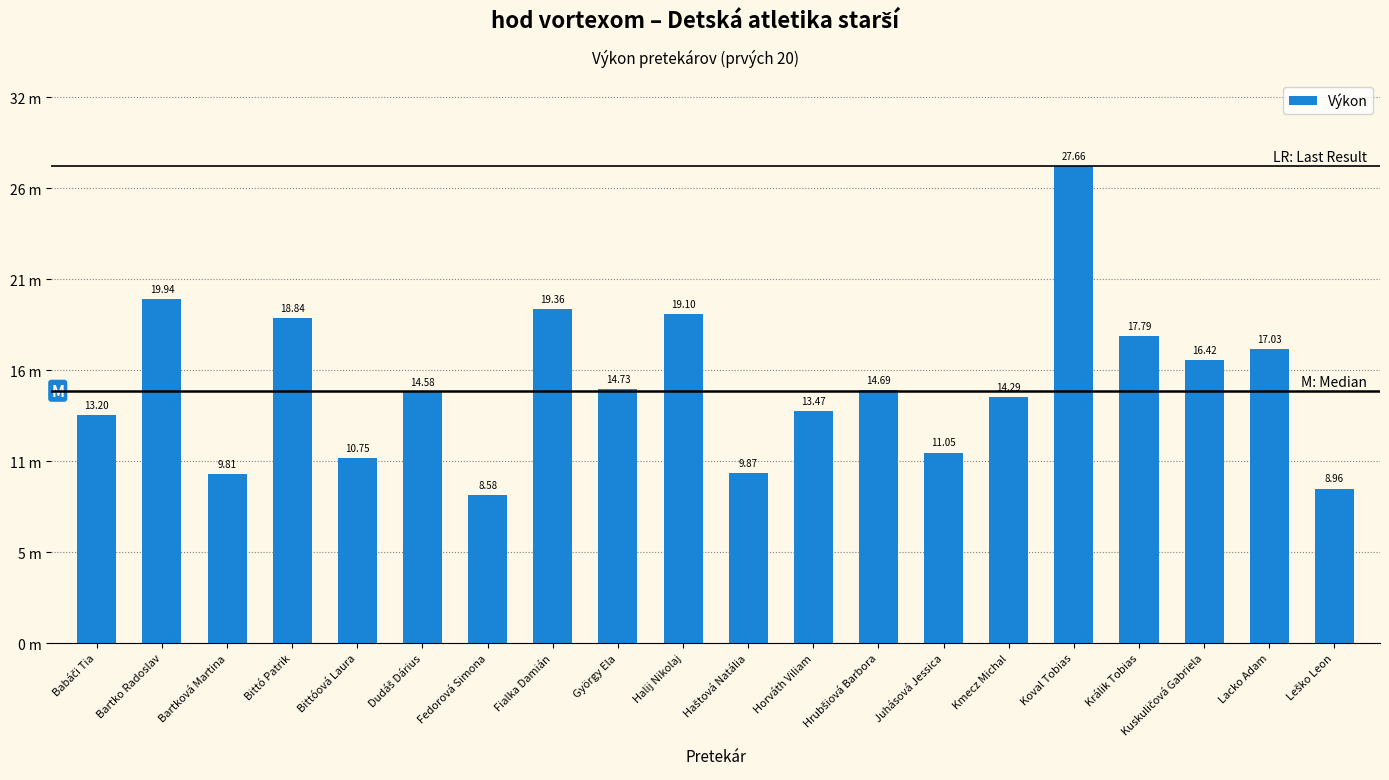

What is the ratio of the value at Hrubšiová Barbora to the value at Kmecz Michal?

1.0